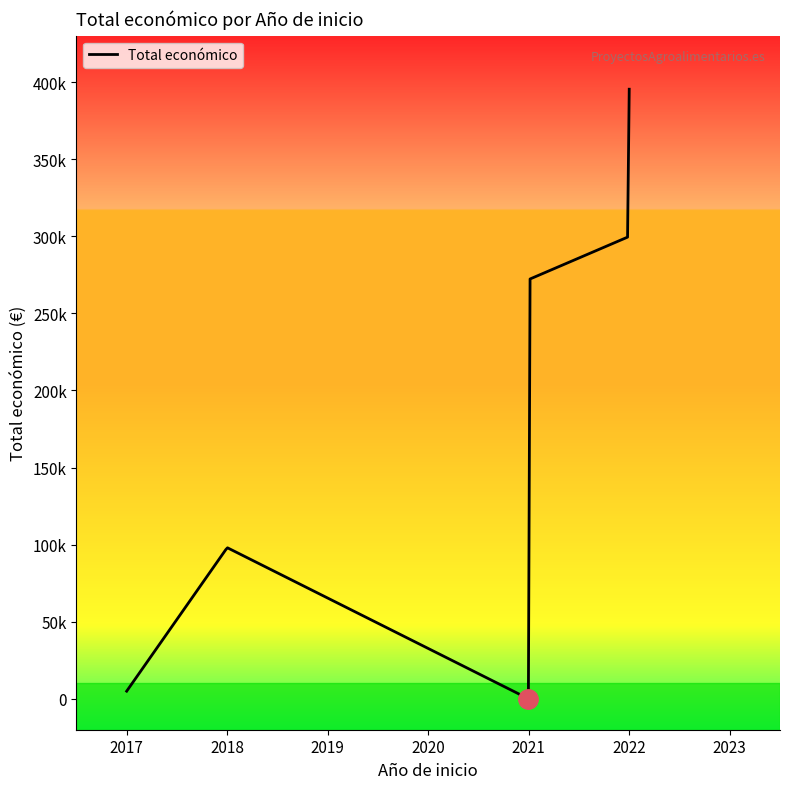

Which category has the lowest value across all series?

2021